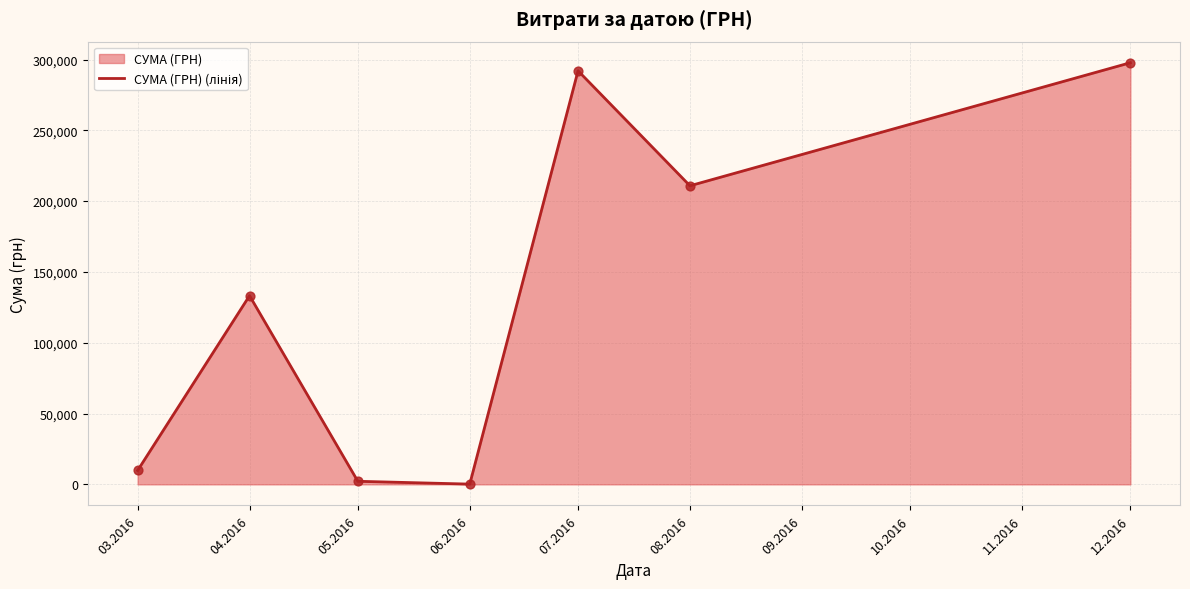

Approximately how many times larger is the value at 05.2016 compared to 03.2016?

0.2